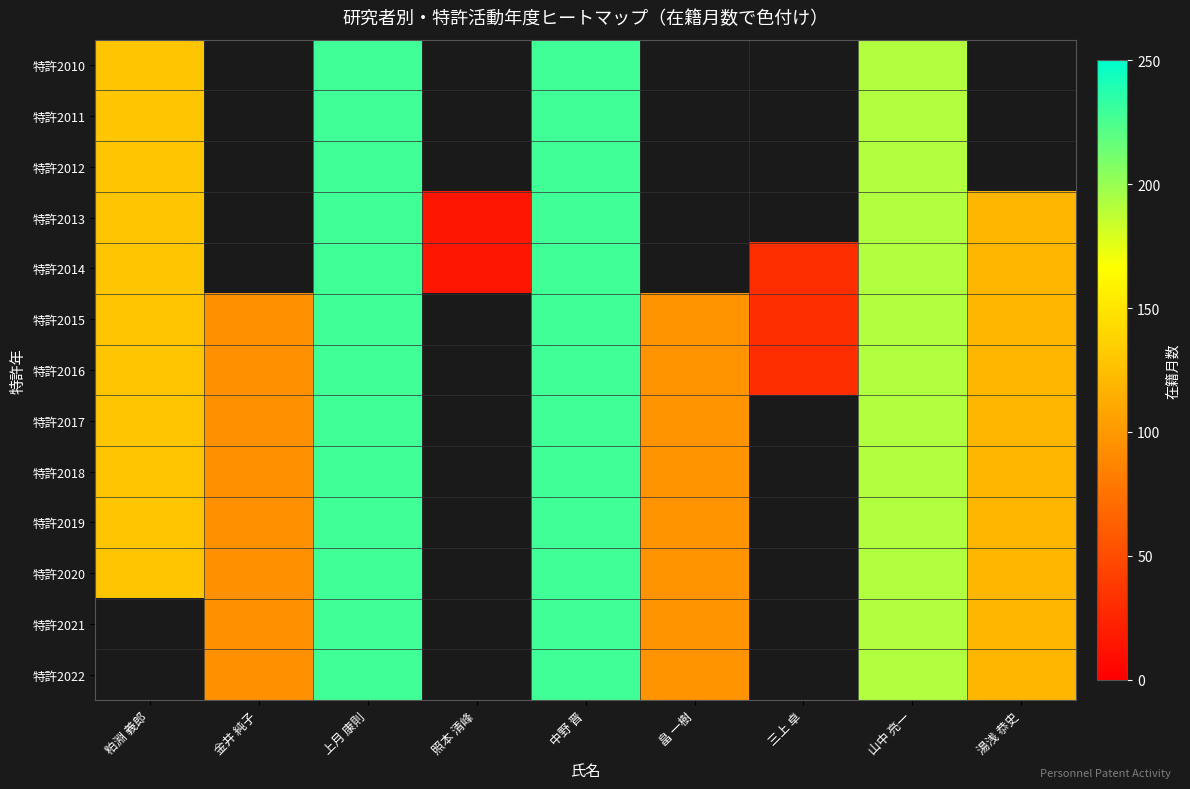

Is the value of 特許2021 at 山中 亮一 greater than the value of 特許2017 at 湯浅 恭史?

Yes